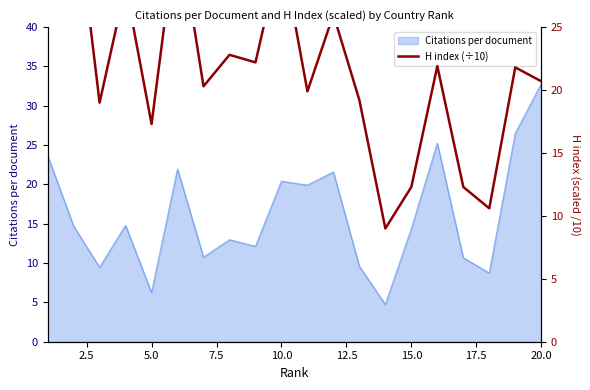

What is the average value?

23.8